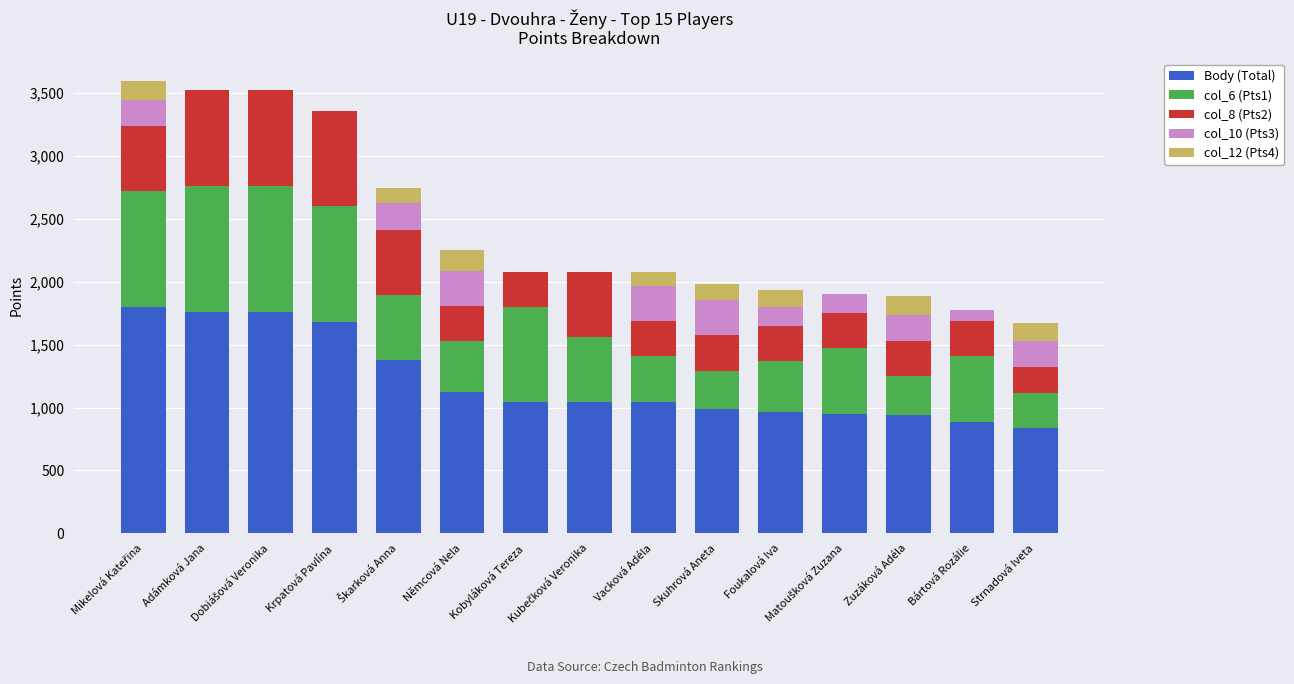

What is the highest value of the Body (Total) series?

1798